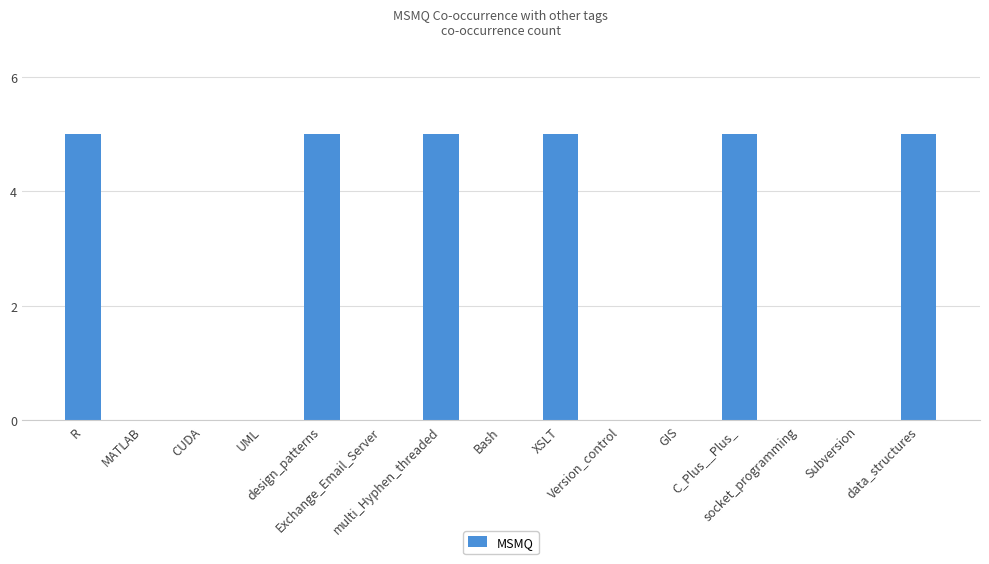

What is the label of the 1st bar from the right?

data_structures